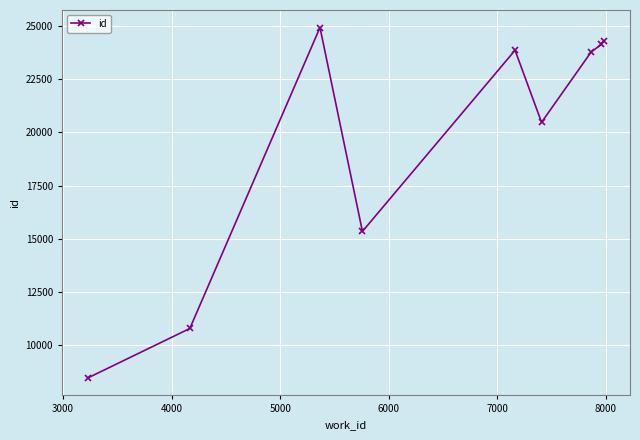

How many data points are less than 23778?

4